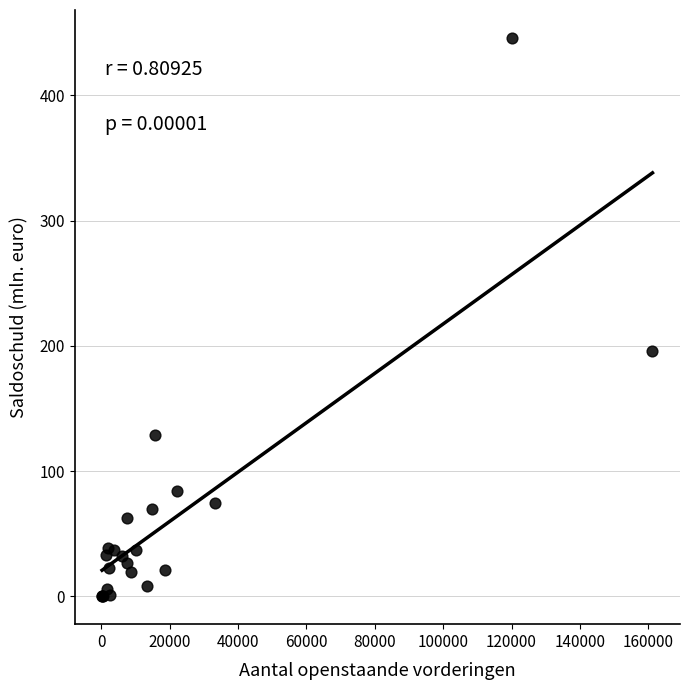

What Y value in the scatter plot is closest to 223?

195.7